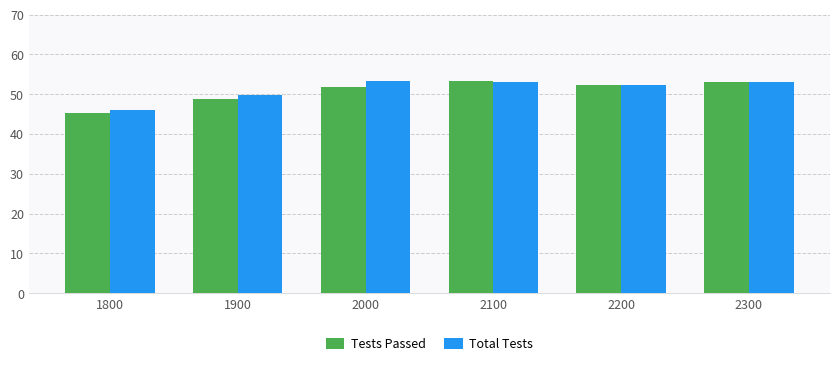

How many groups of bars are there?

6